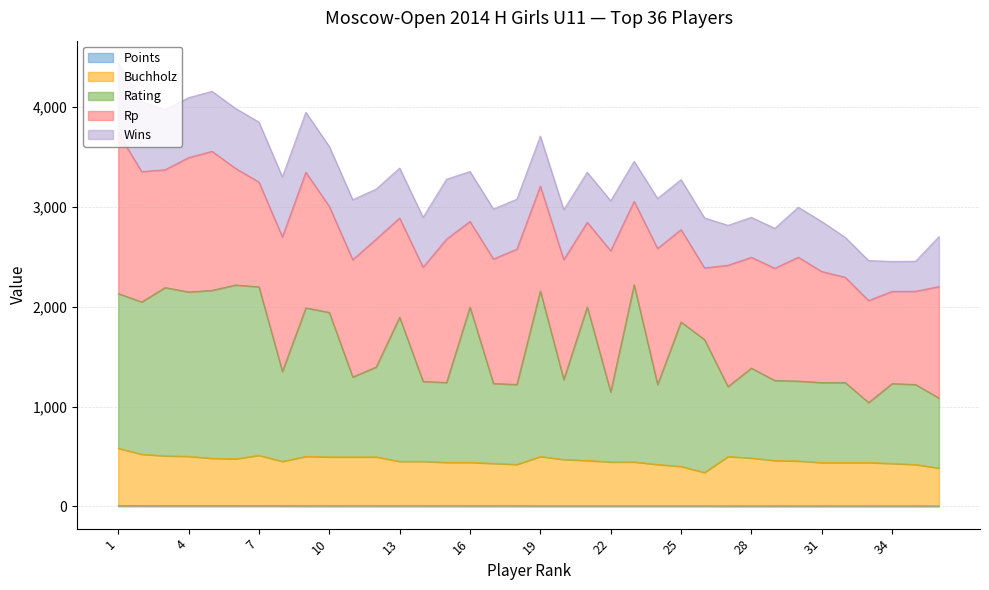

True or false: Points has more than 0 interior local peaks.

False